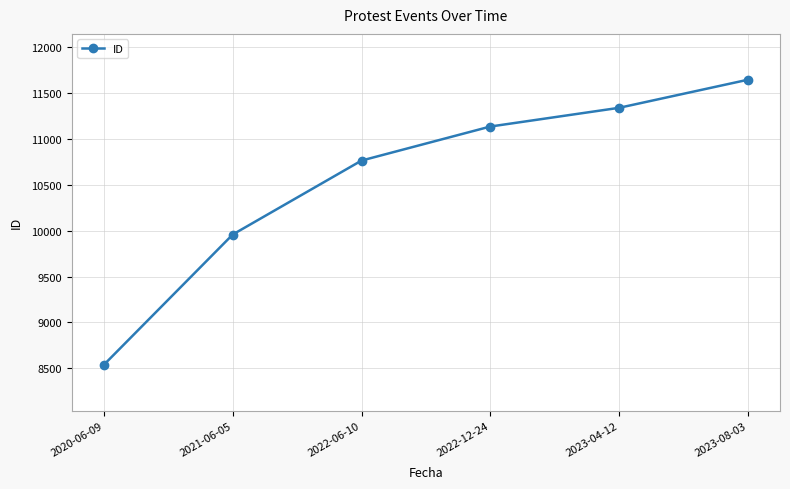

Reading right to left, extract all data points from this chart.

2023-08-03=11646	2023-04-12=11340	2022-12-24=11136	2022-06-10=10765	2021-06-05=9959	2020-06-09=8540